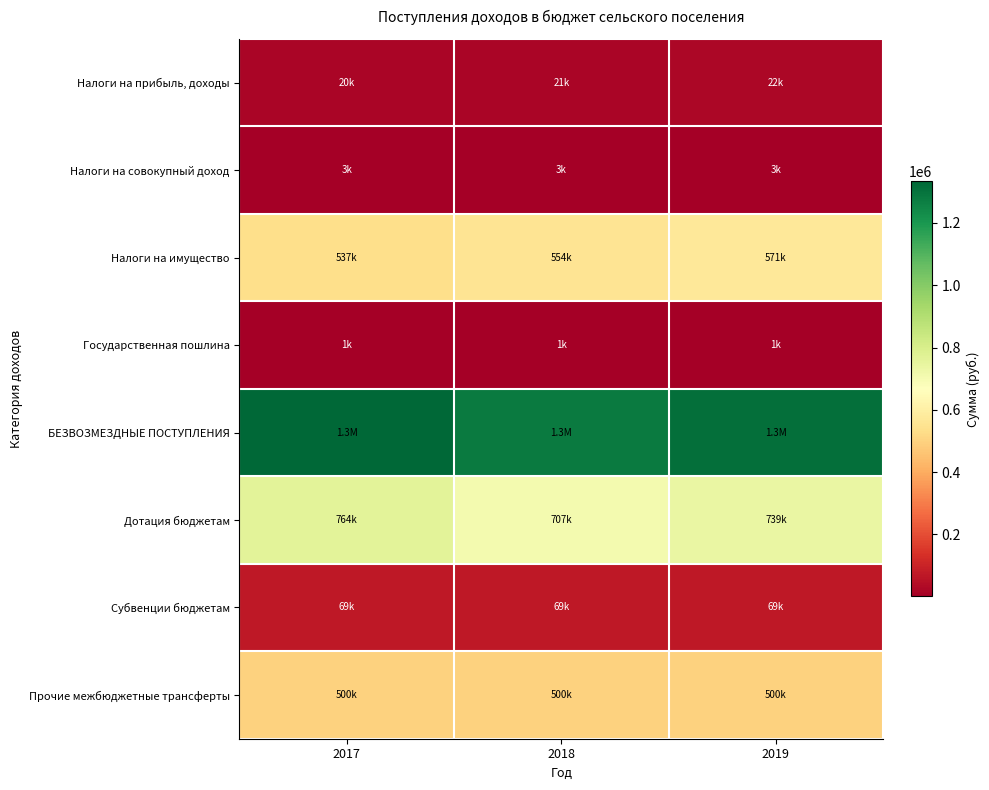

At 2017, list the series in order from smallest to largest.

Государственная пошлина, Налоги на совокупный доход, Налоги на прибыль, доходы, Субвенции бюджетам, Прочие межбюджетные трансферты, Налоги на имущество, Дотация бюджетам, БЕЗВОЗМЕЗДНЫЕ ПОСТУПЛЕНИЯ